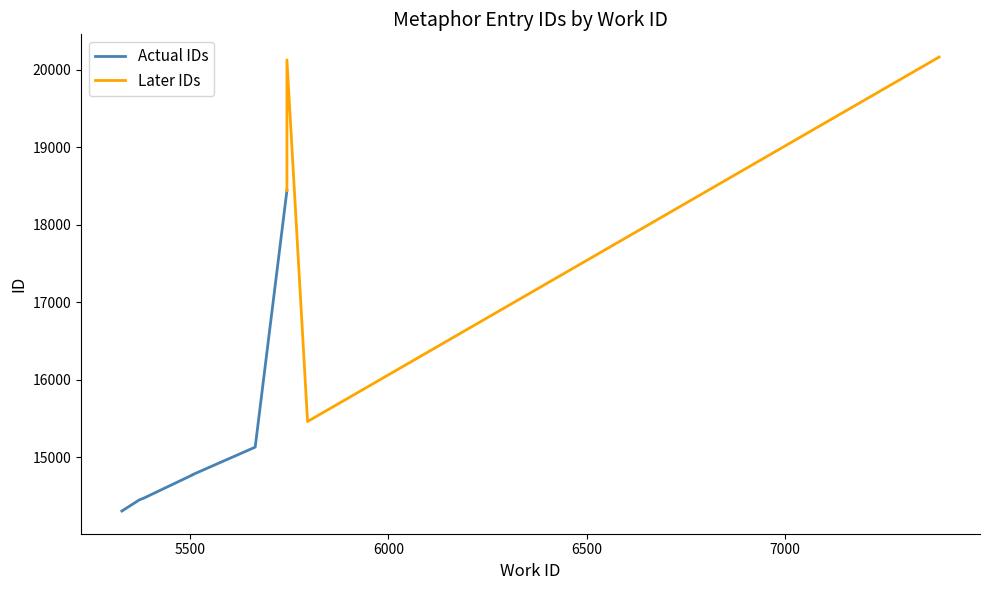

What is the change in value from 5383 to 5744?

+3974